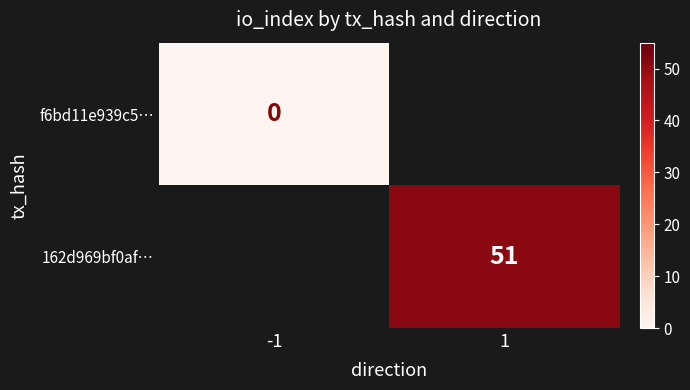

Which label corresponds to the largest value in the chart?

1